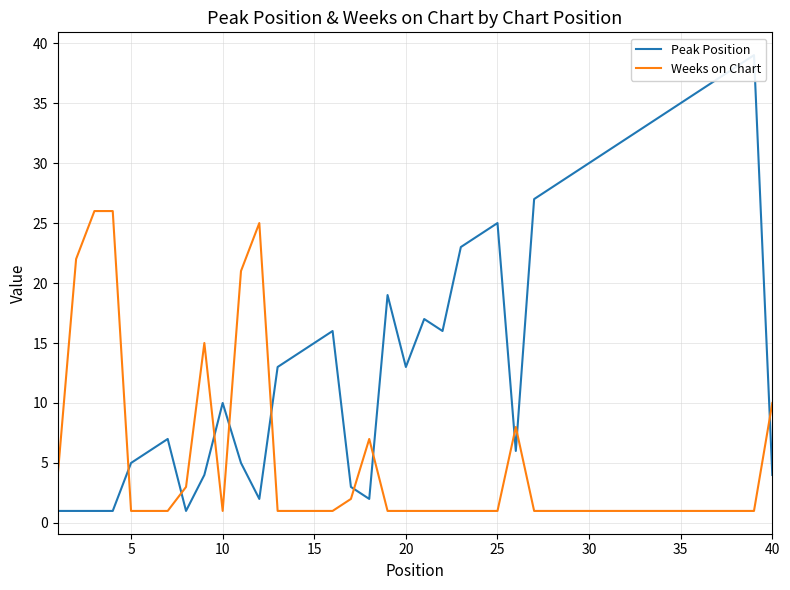

Rank the series by their maximum value, from highest to lowest.

Peak Position, Weeks on Chart